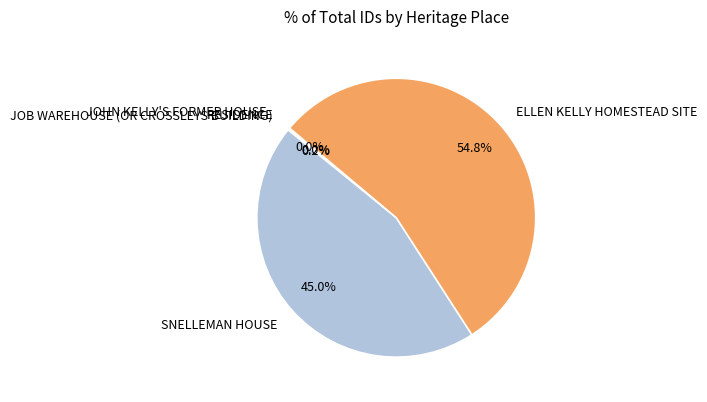

Approximately how many times larger is the value at ELLEN KELLY HOMESTEAD SITE compared to SNELLEMAN HOUSE?

1.2